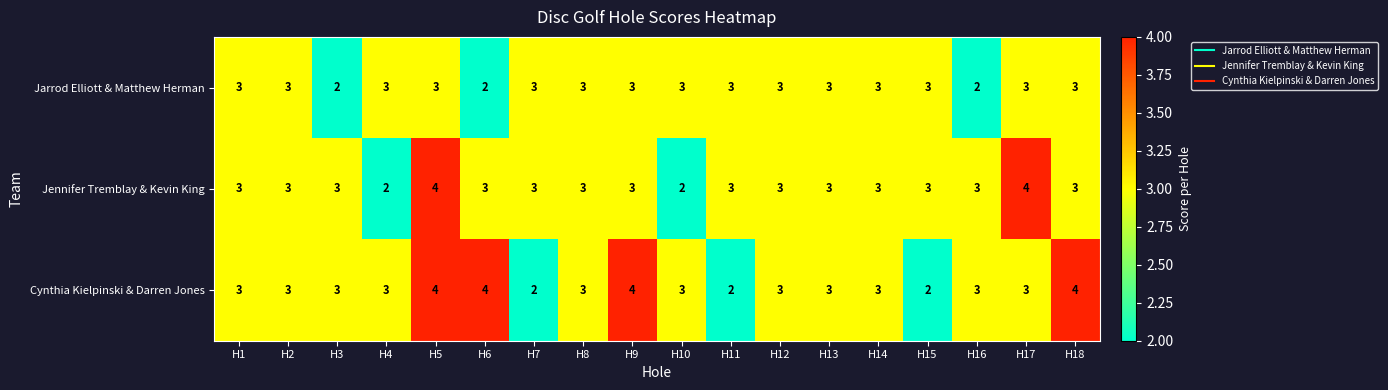

At how many categories does at least one series exceed 2?

18